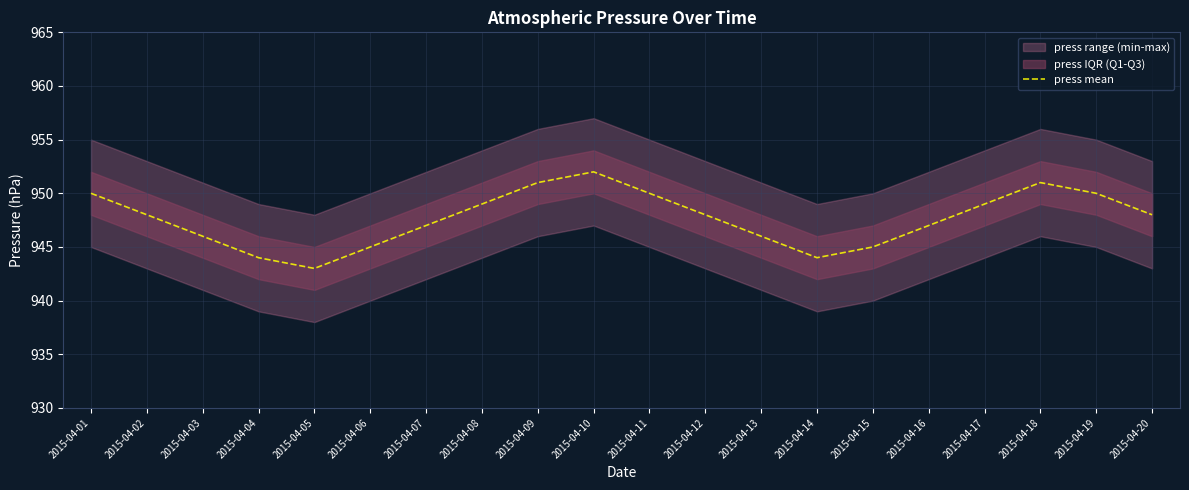

The chart shows a value of 943 at 2015-04-05. True or false?

True